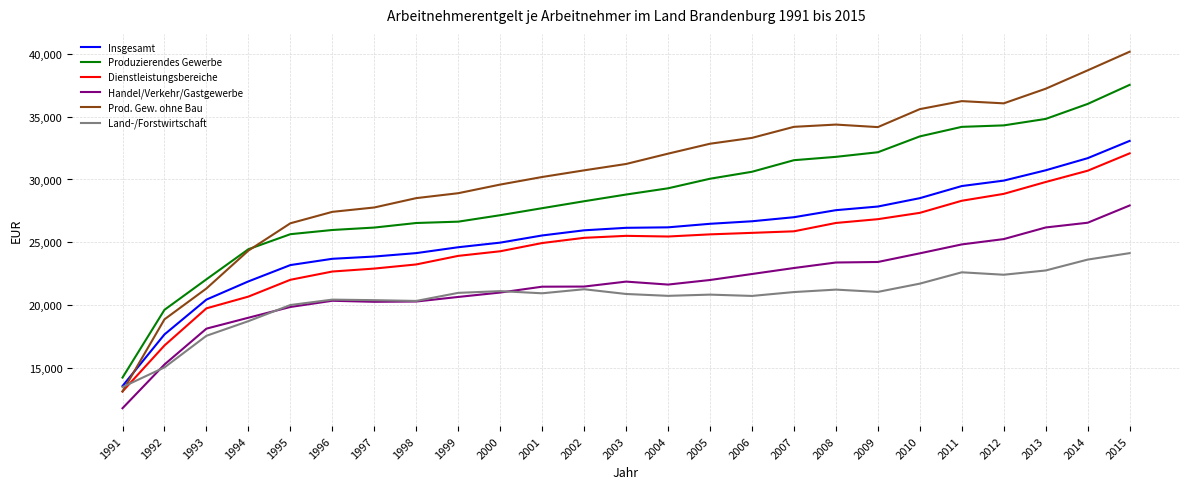

Which label corresponds to the smallest value in the chart?

1991